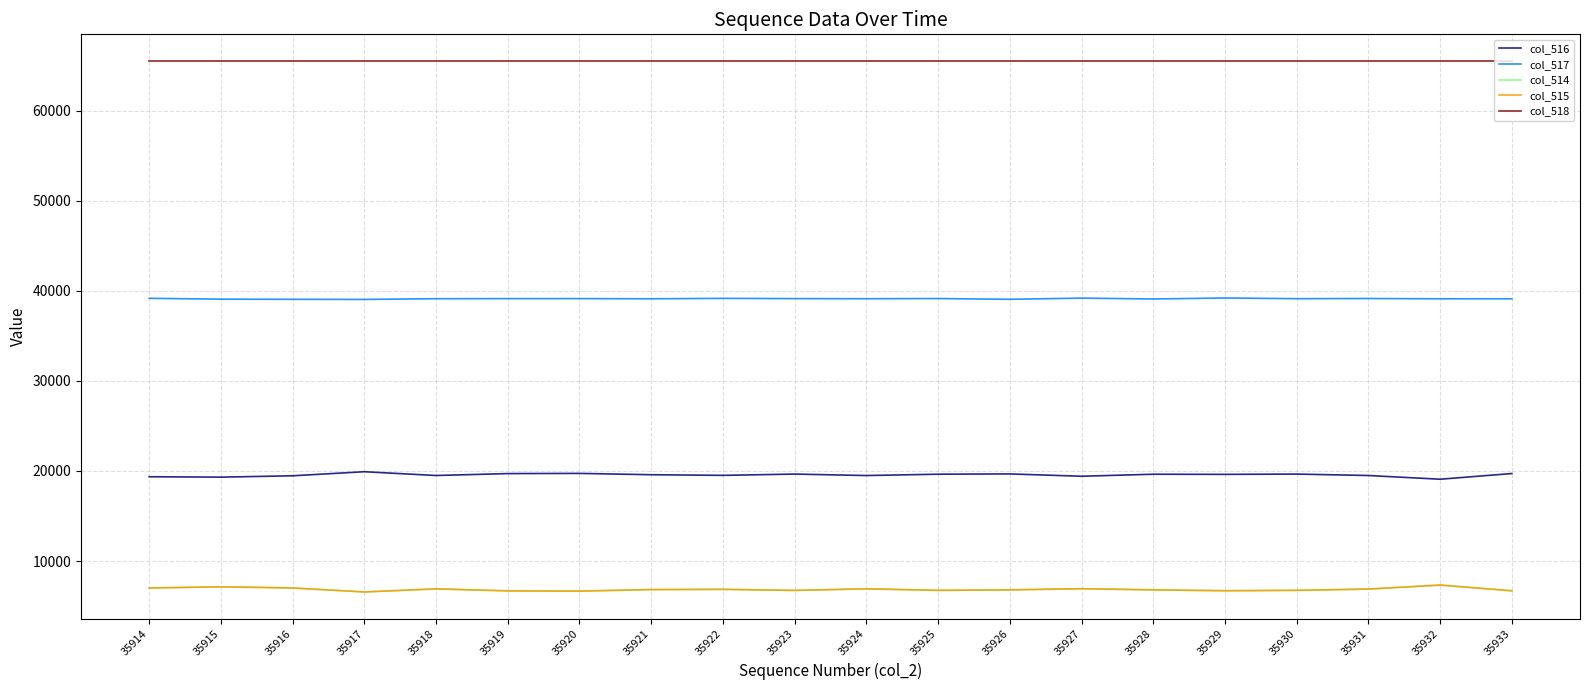

Read the col_516 value at 35931.

19497